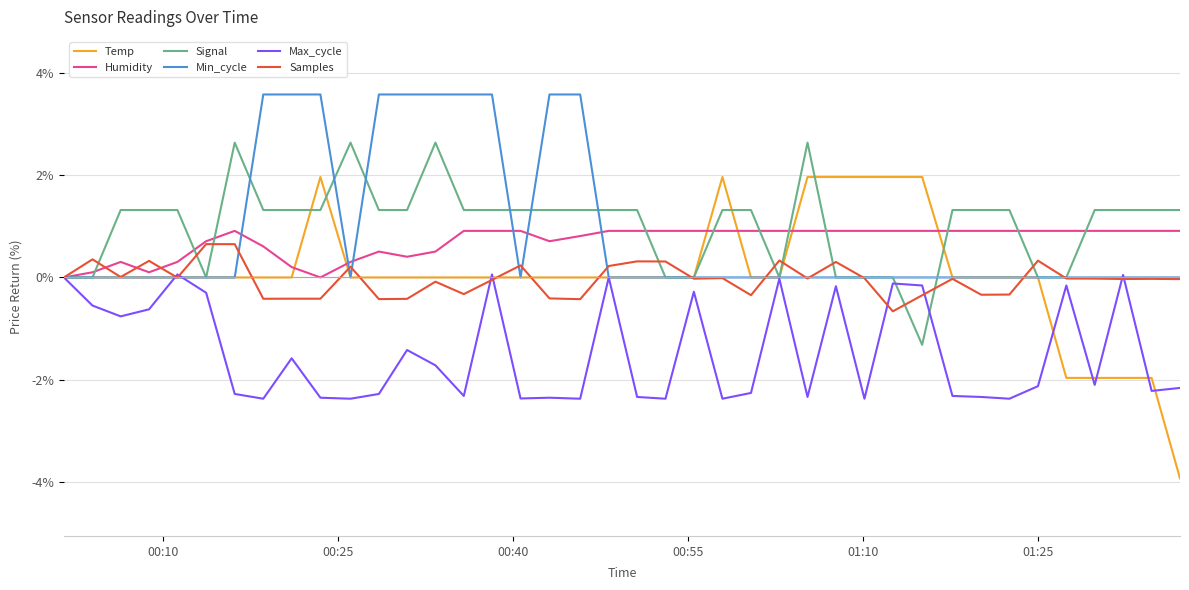

What is the smallest value displayed?

-3.9